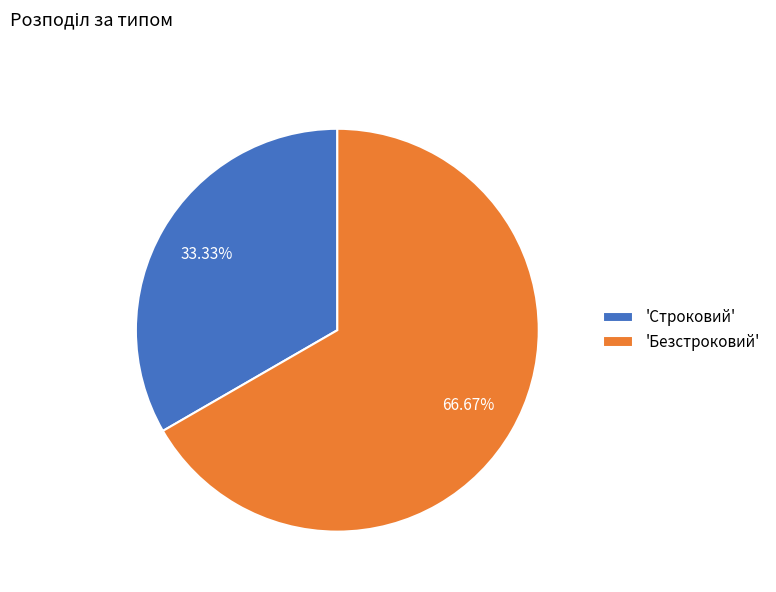

Approximately how many times larger is the value at 'Строковий' compared to 'Безстроковий'?

0.5